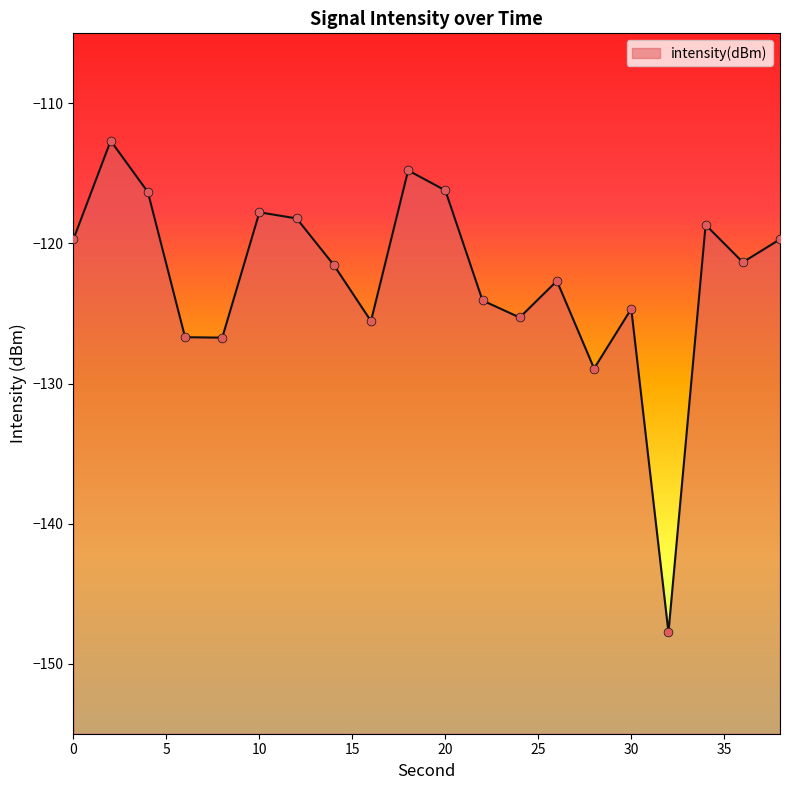

What is the change in value from 2 to 4?

-3.7